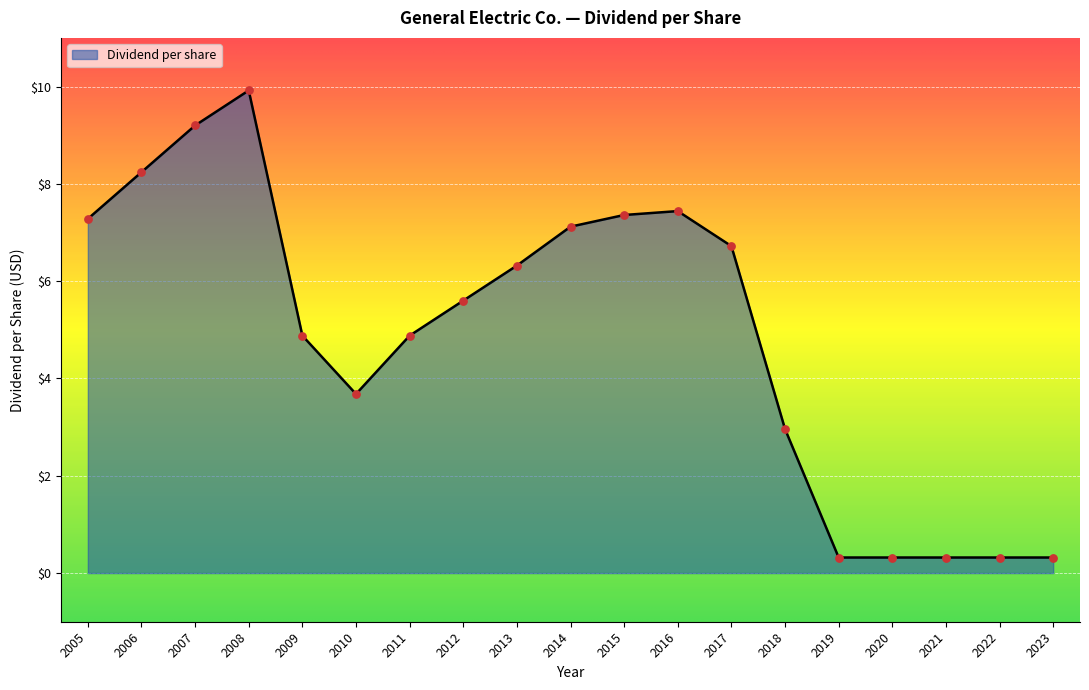

What is the ratio of the value at 2014 to the value at 2015?

1.0